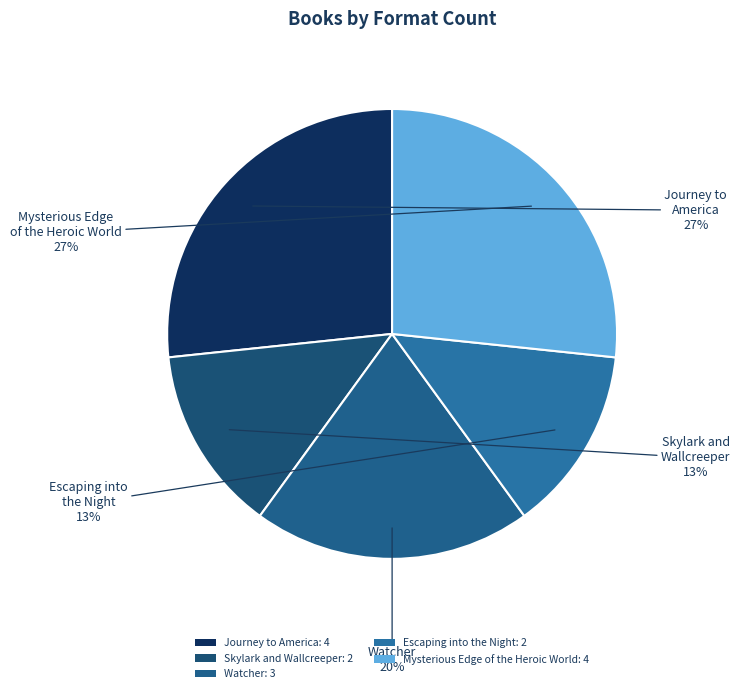

Combined, do Mysterious Edge of the Heroic World and Skylark and Wallcreeper account for over 50%?

No